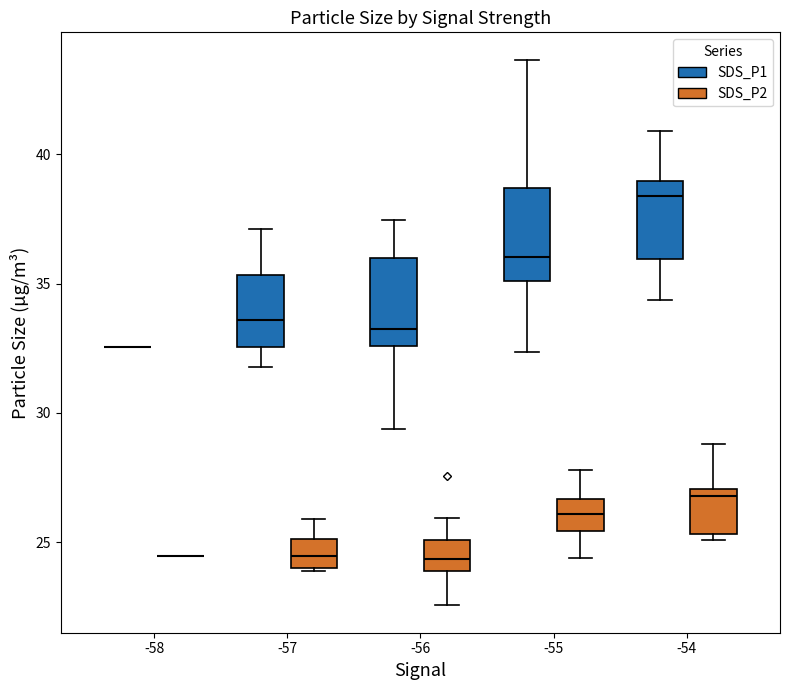

Where does the median line of the box for -57 (SDS_P1) sit on the y-axis? The values are not printed on the chart, so give them approximately, as read against the axis.

33.5